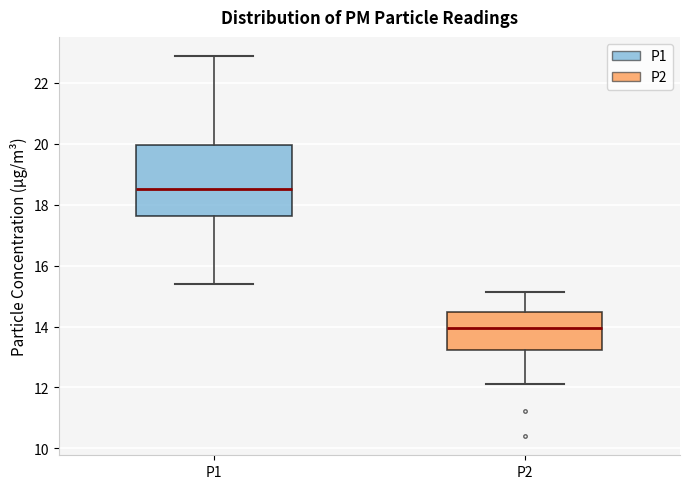

Reading left to right, transcribe this box plot: for each box, give where its median line is, the range the box spans, and where its two whiskers end, as read against the y-axis. The values are not printed on the chart, so give them approximately, as read against the axis.

P1: median 18.6, box 17.6 to 20.0, whiskers 15.4 to 22.8
P2: median 14.0, box 13.2 to 14.4, whiskers 12.2 to 15.2